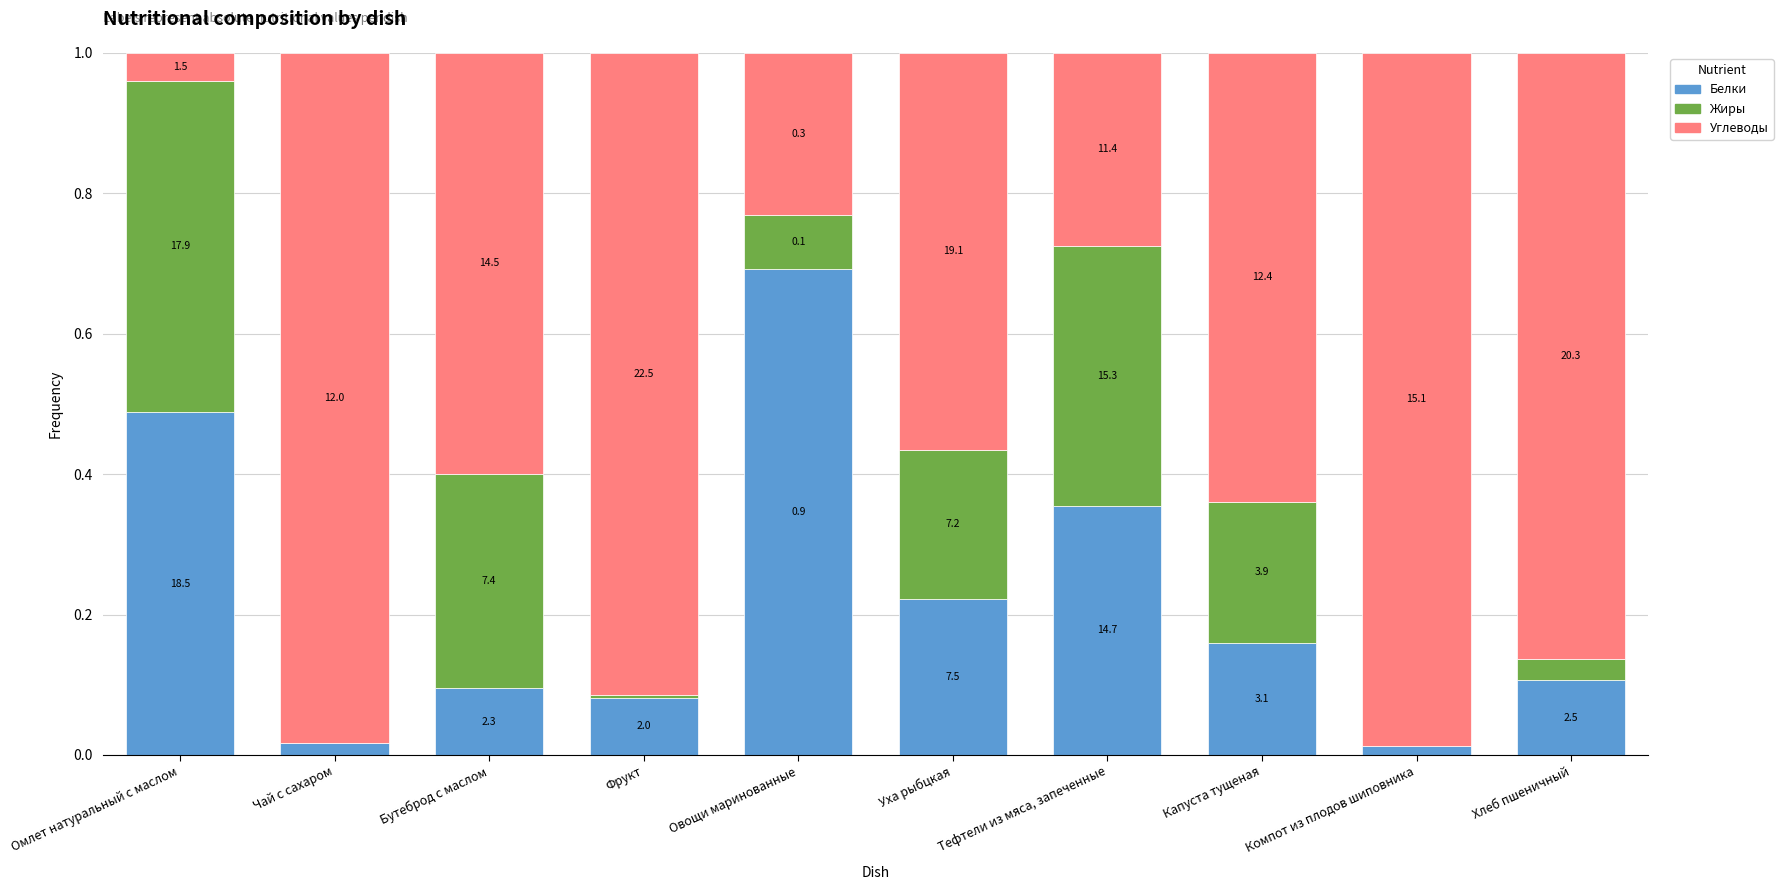

The Углеводы series shows 0.6 at Уха рыбцкая. True or false?

True